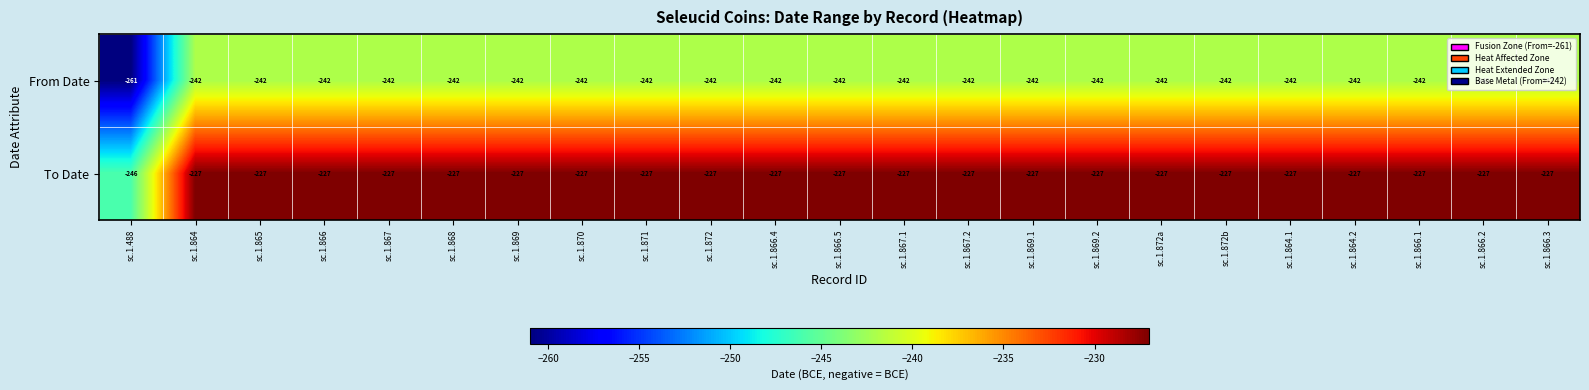

Count the number of data series in this chart.

2